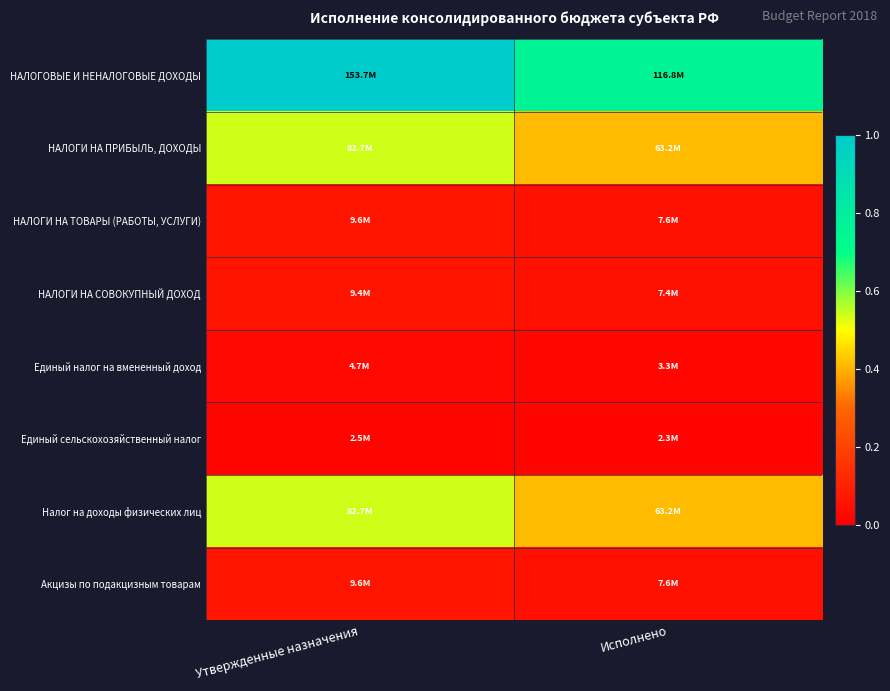

Which has a higher value, Исполнено or Утвержденные назначения?

Утвержденные назначения